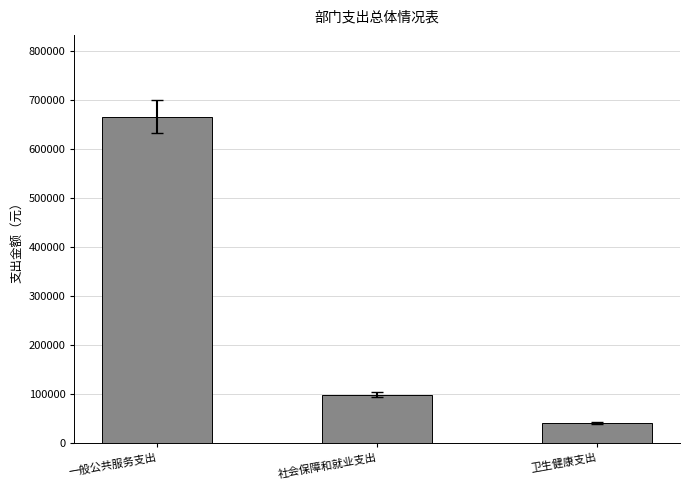

At which label is the value closest to 353764?

社会保障和就业支出